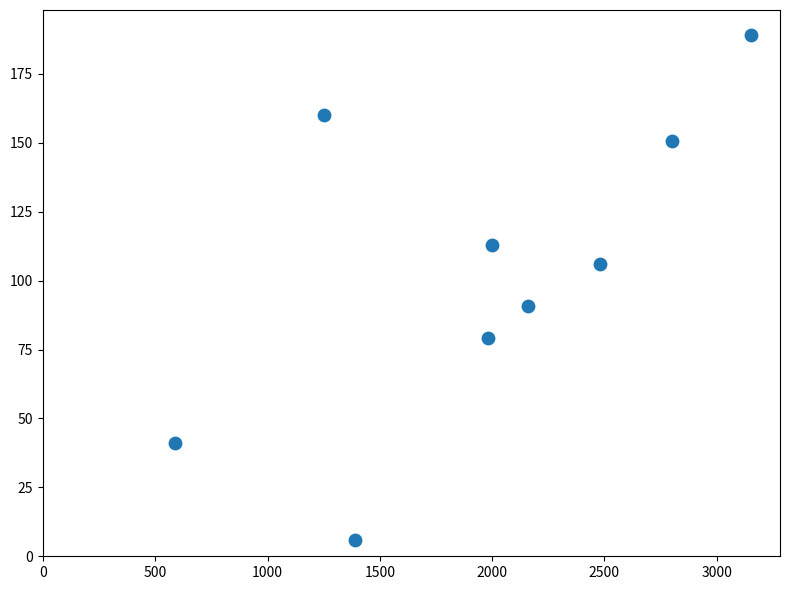

What is the average Y value?

104.0